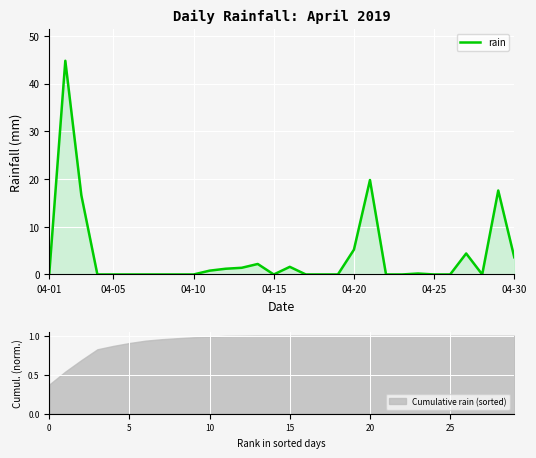

What is the maximum value for rain?

44.8